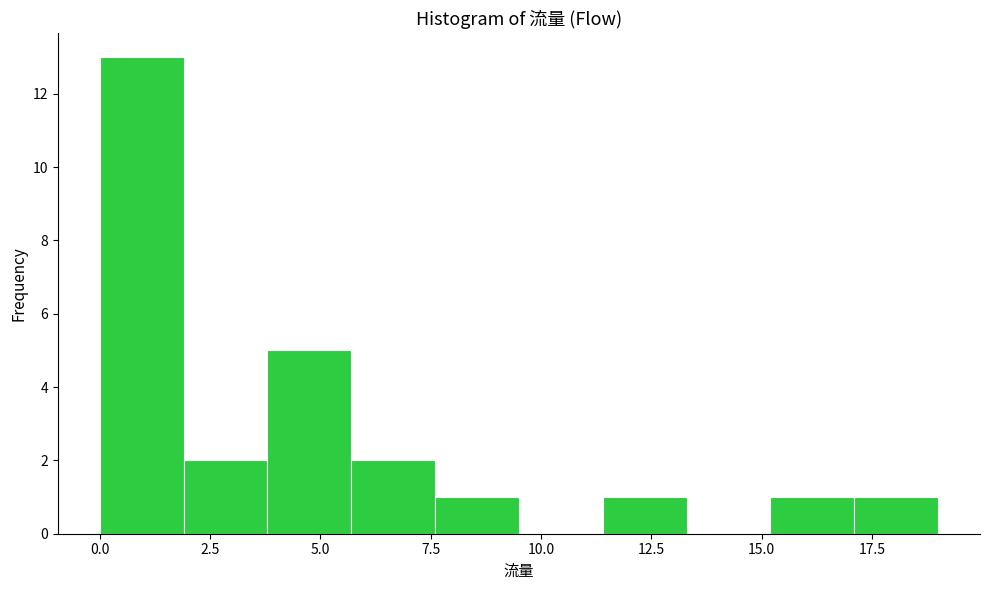

Read against the x-axis, roughly where is the centre of the tallest bar?

1.0